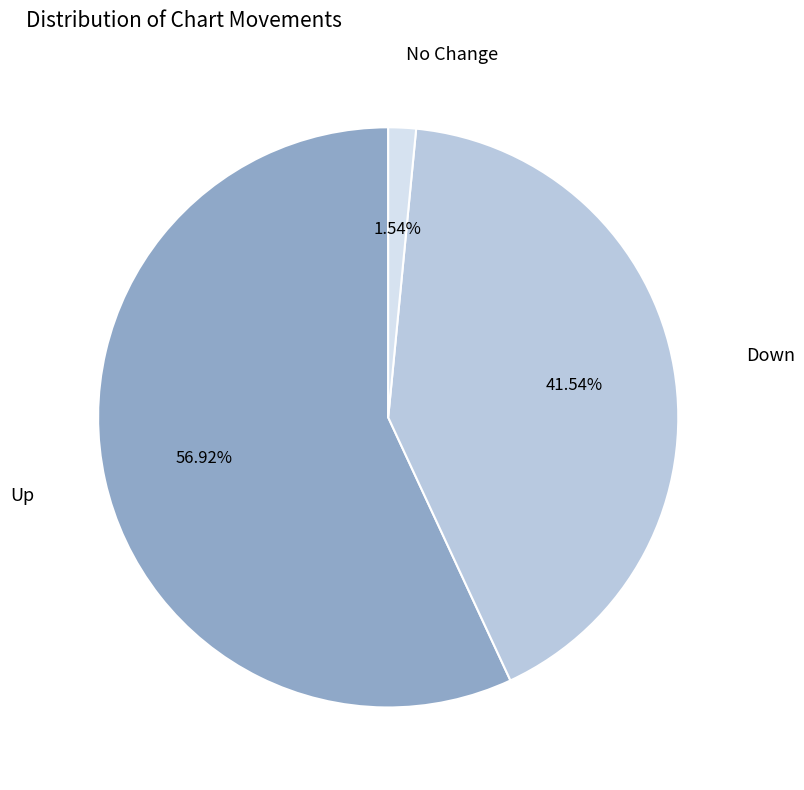

Is there any slice that represents more than half of the pie?

Yes